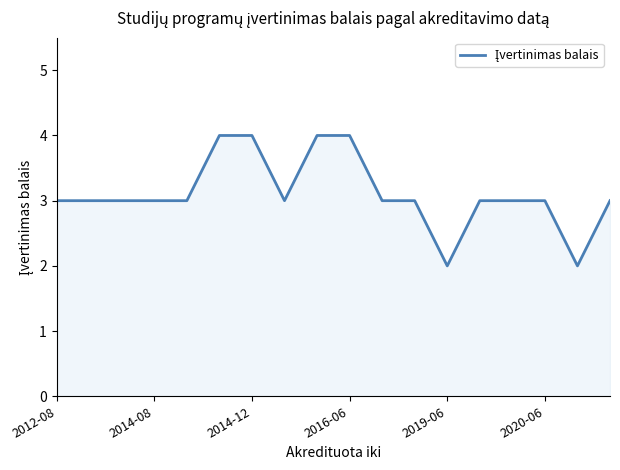

What is the maximum value shown in the chart?

4